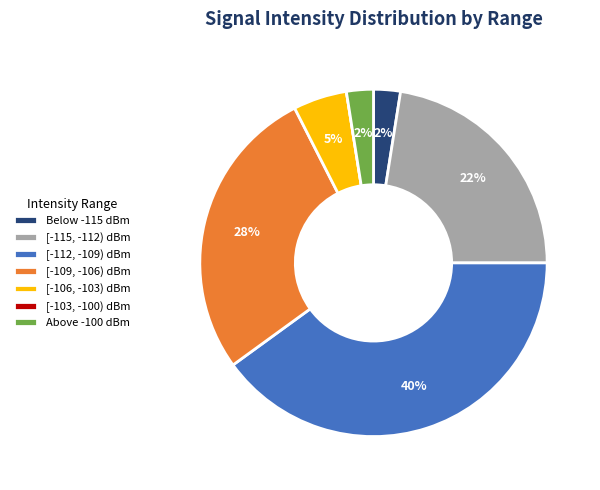

To the nearest percent, what is the average slice percentage?

14%